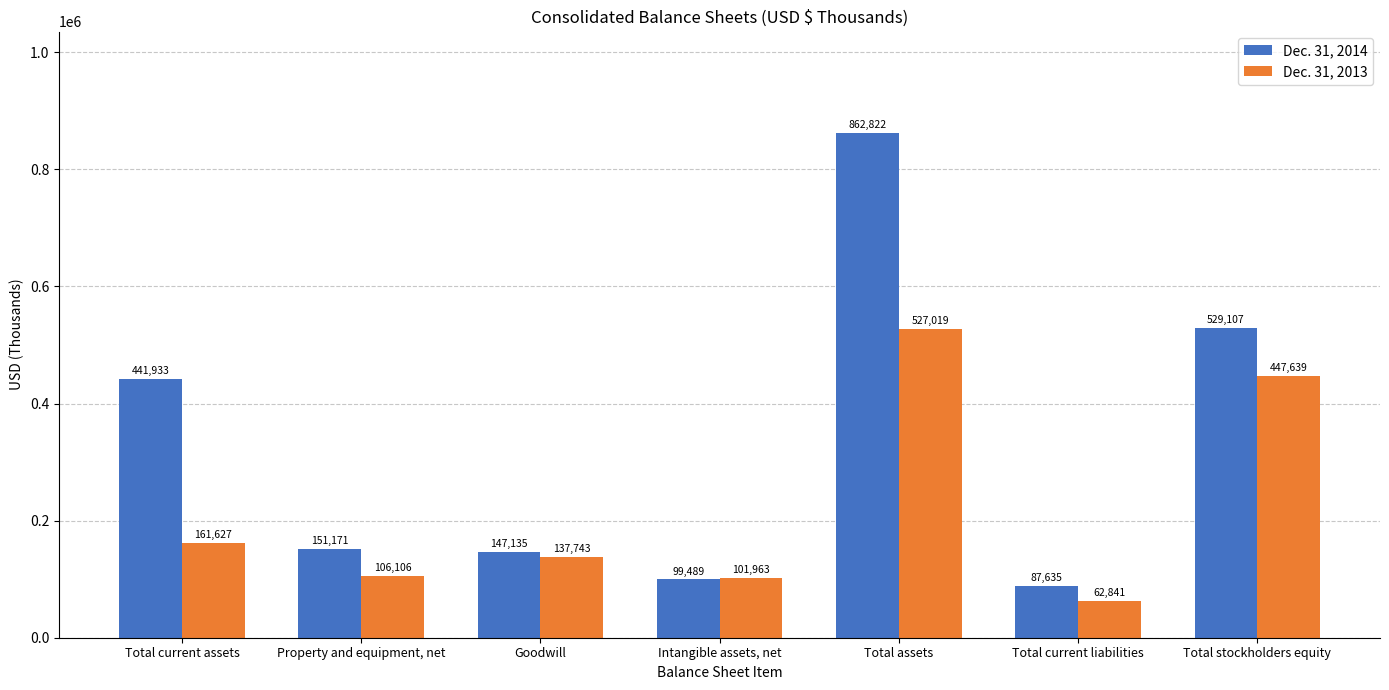

Does the chart contain stacked bars?

No